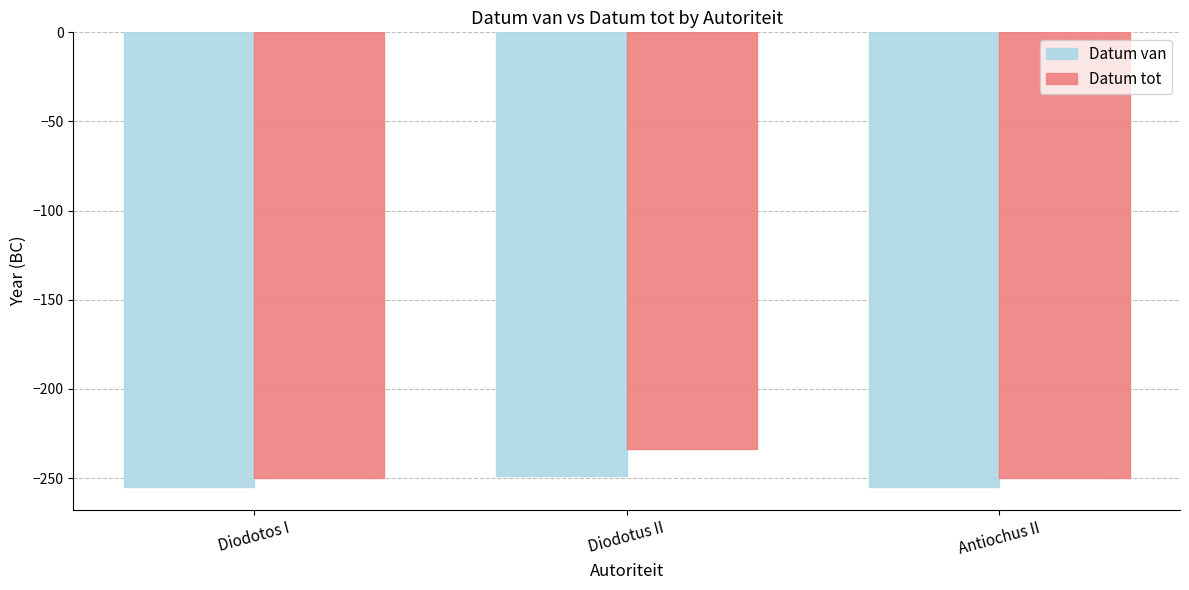

How many groups of bars are there?

3